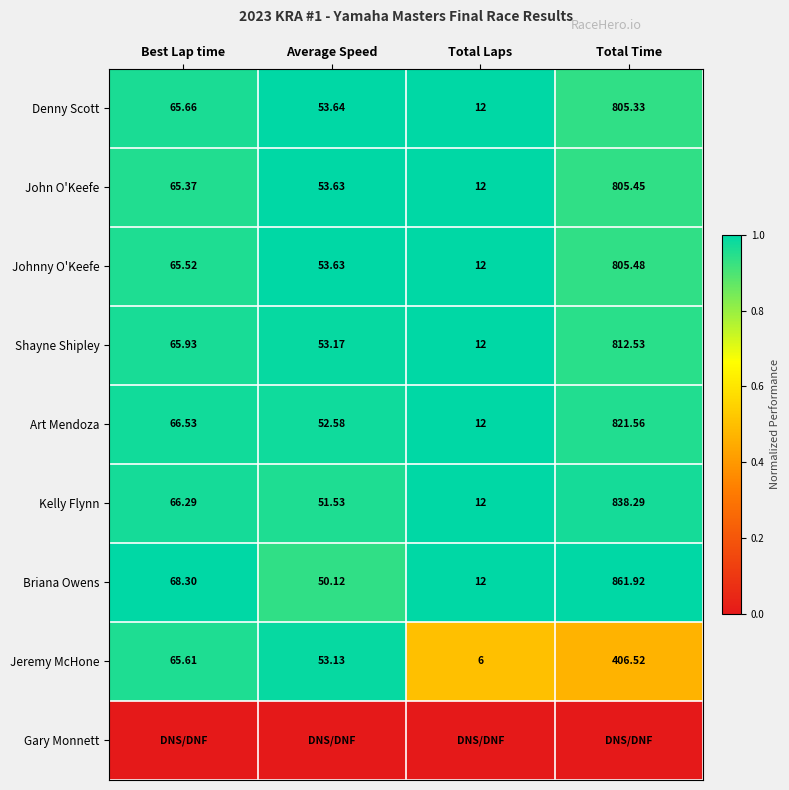

Is the value of Jeremy McHone at Total Time greater than the value of Shayne Shipley at Total Time?

No